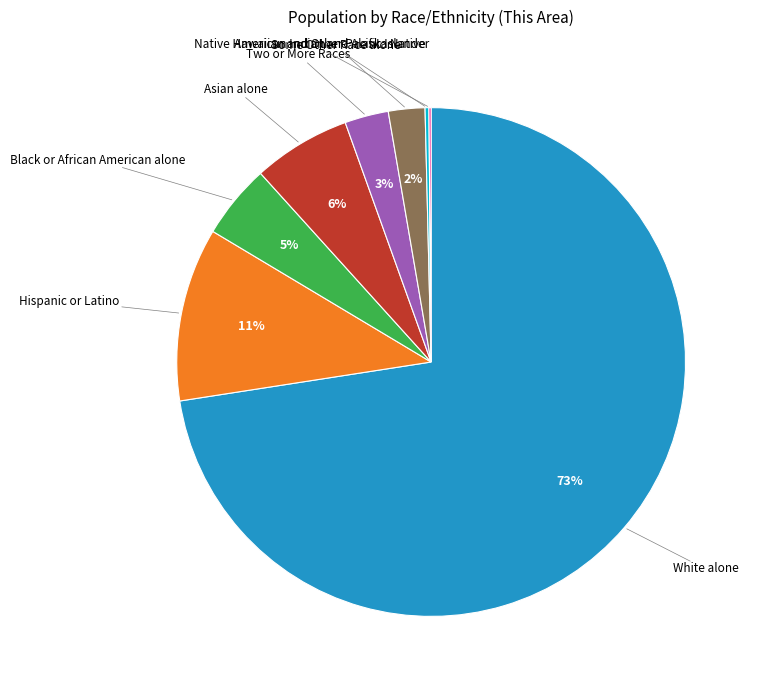

To the nearest percent, what is the average slice percentage?

12%